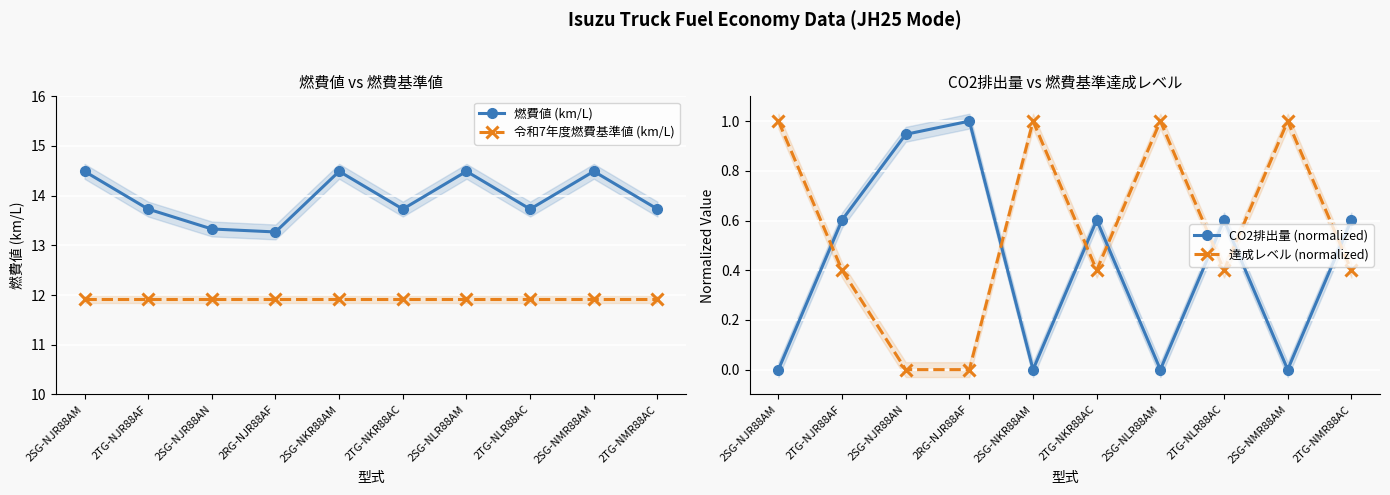

True or false: 燃費値 (km/L) and CO2排出量 (normalized) intersect in this chart.

False